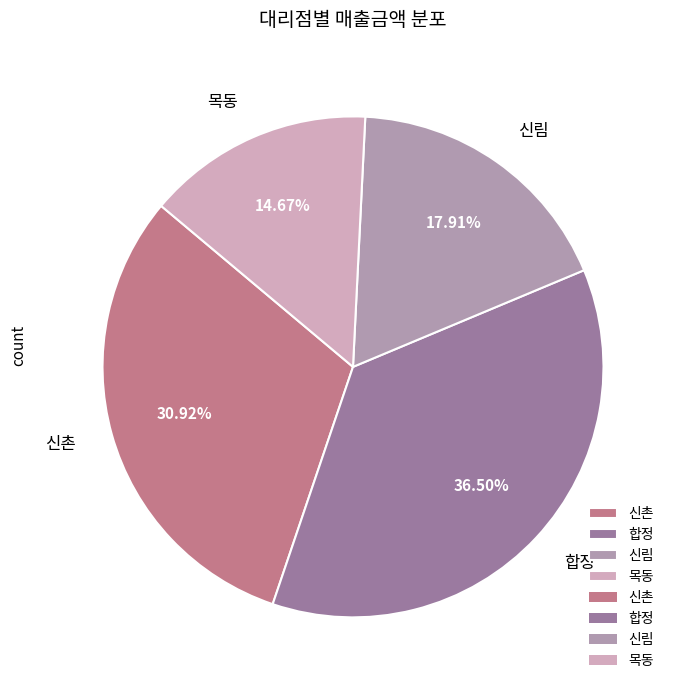

How many segments does this pie chart have?

4